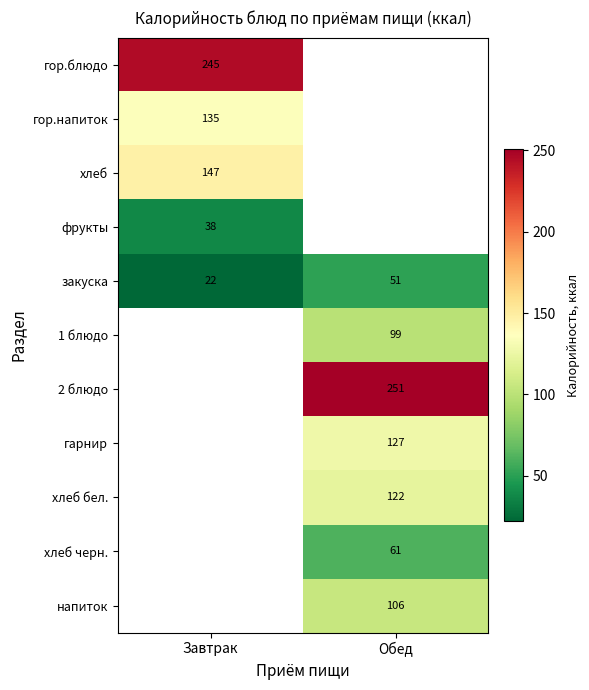

What is the minimum value for закуска?

22